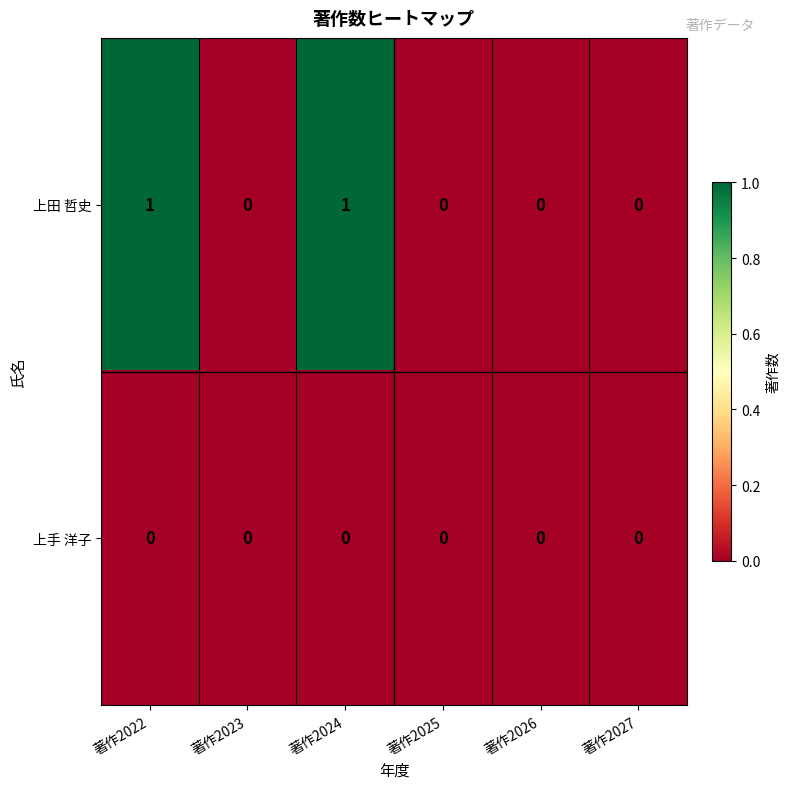

Rank the series at 著作2024 from lowest to highest value.

上手 洋子, 上田 哲史